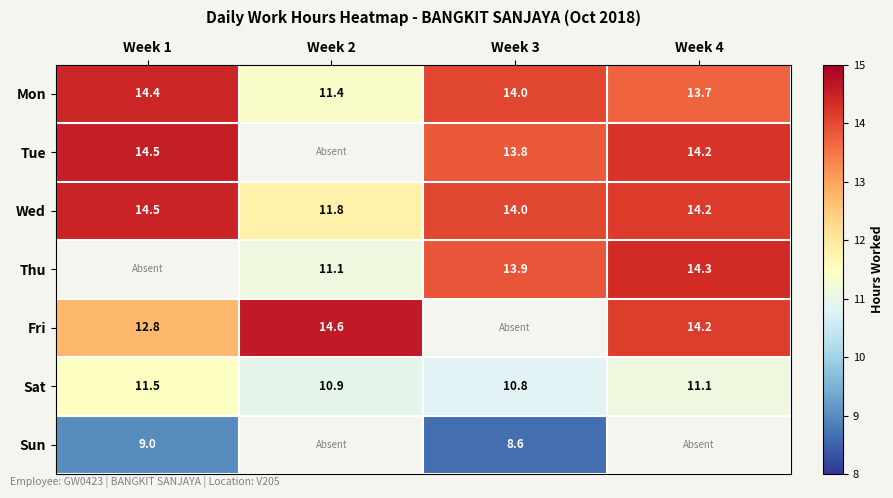

Is the value of Wed at Week 3 greater than the value of Sat at Week 1?

Yes